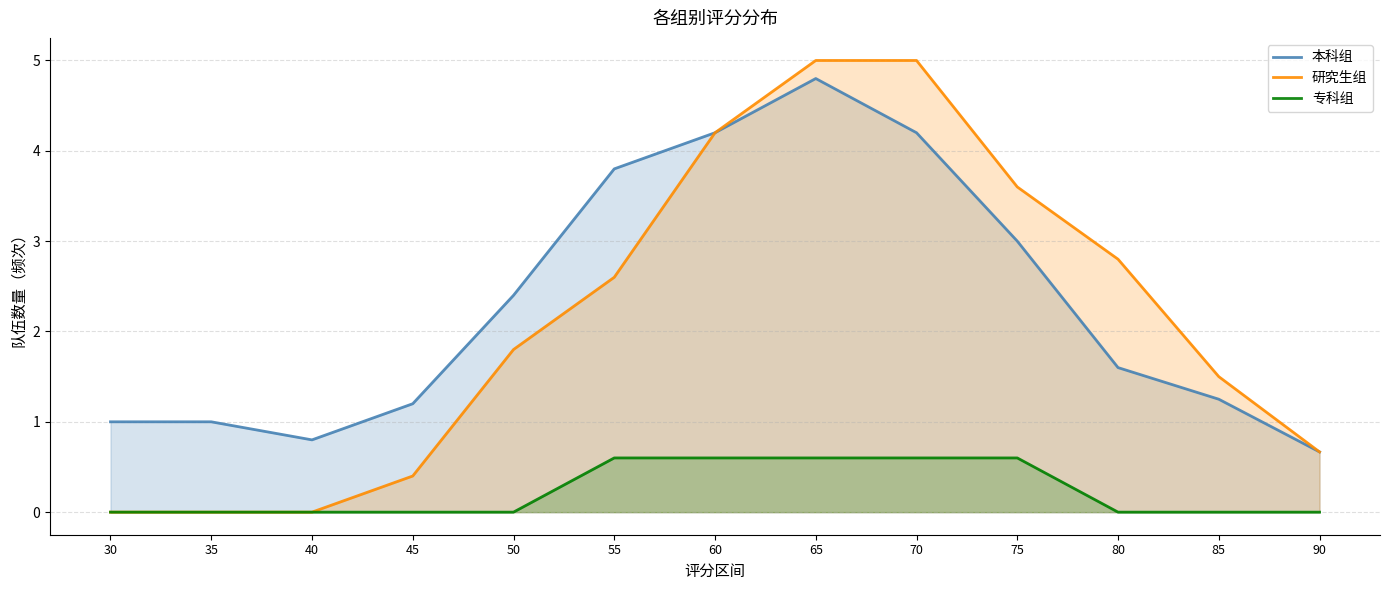

What value does the 本科组 series have at 75?

3.0